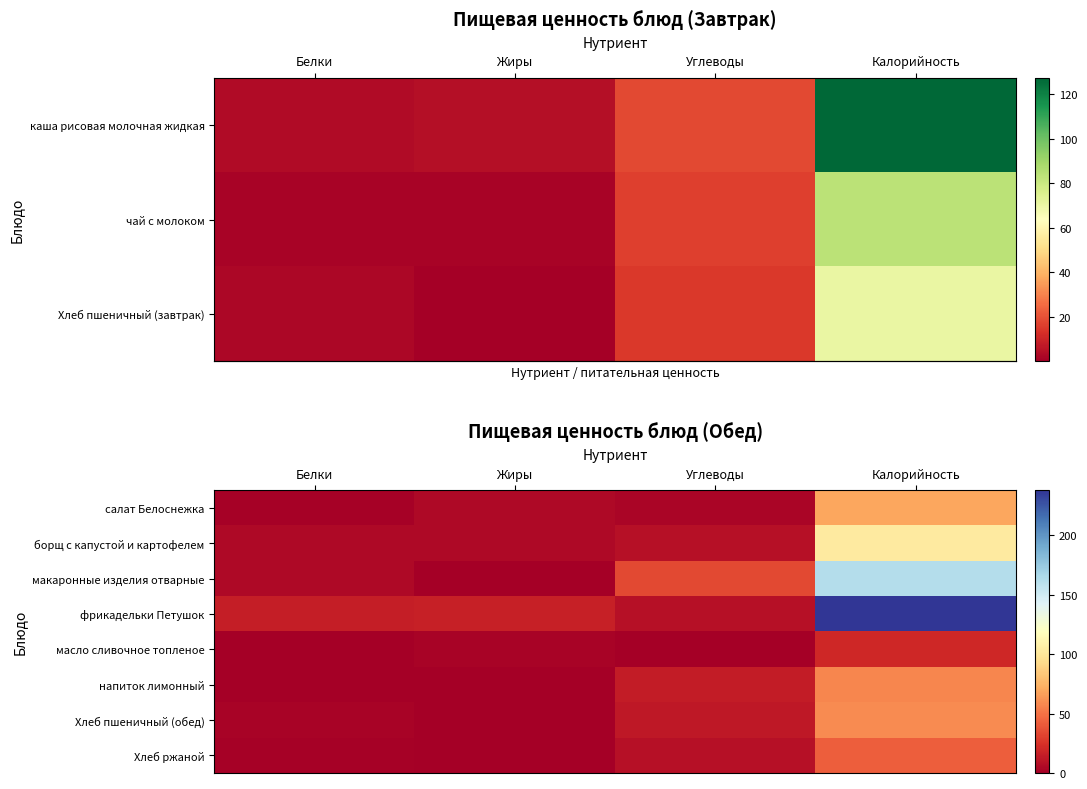

What is the sum of the row_0 values at Жиры and Белки?

7.0